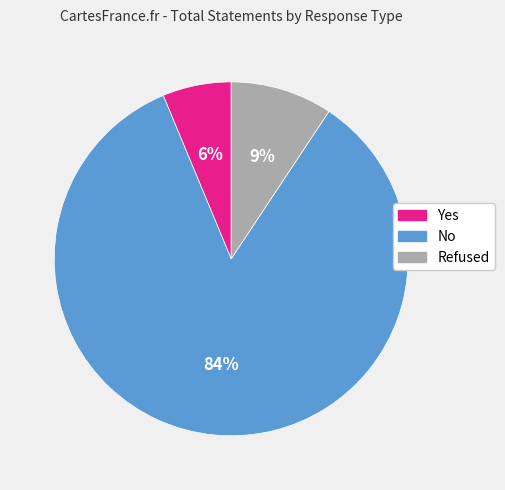

Do No and Yes together represent more than half of the pie?

Yes